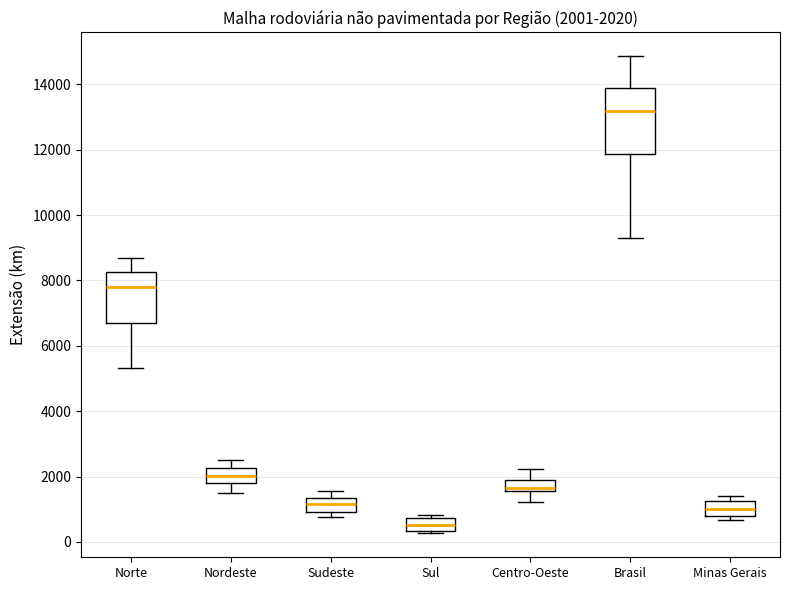

Which box's median line is the lowest?

Sul